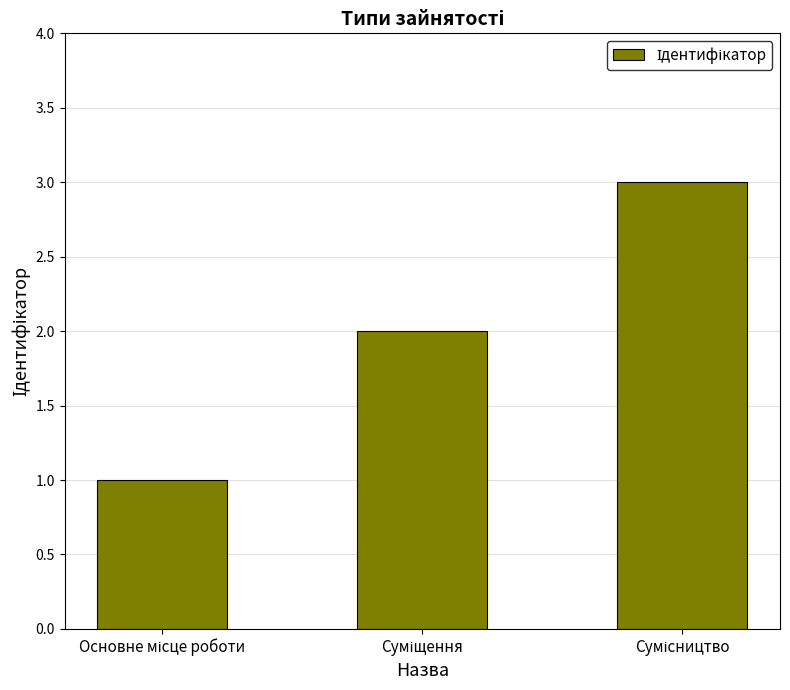

Reading right to left, extract all data points from this chart.

3	2	1